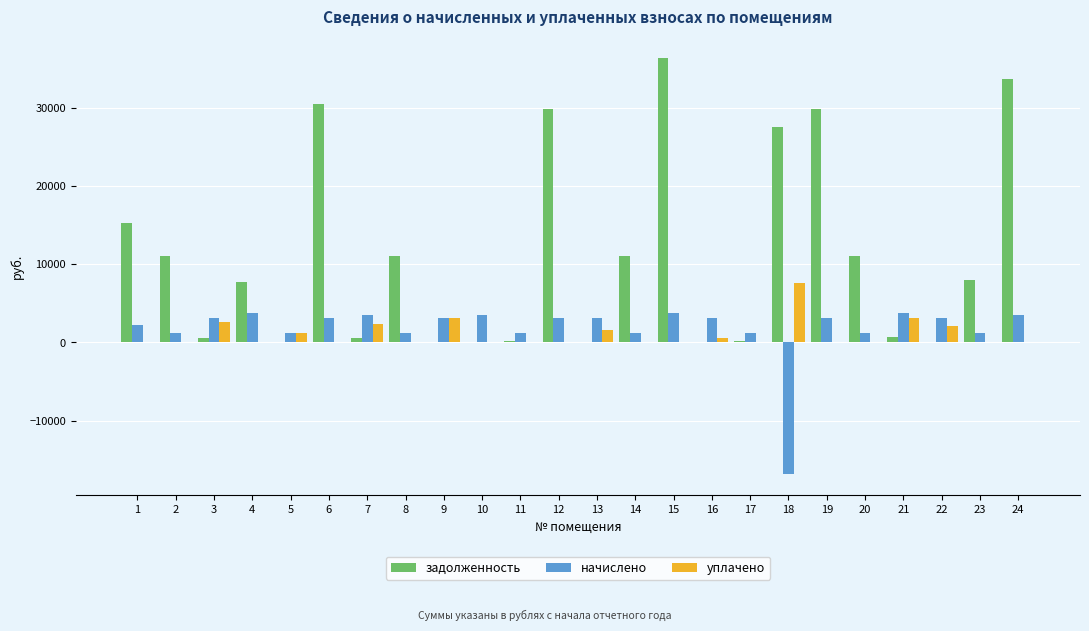

What is the difference between the задолженность values at 2 and 16?

11012.0